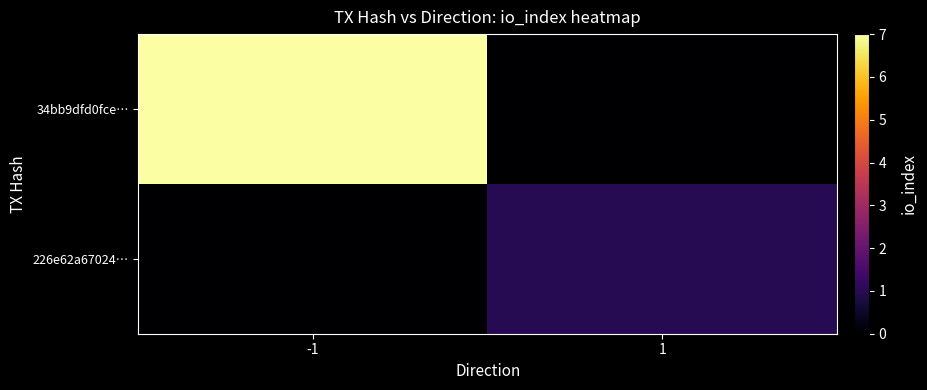

Which category has the highest value across all series?

-1